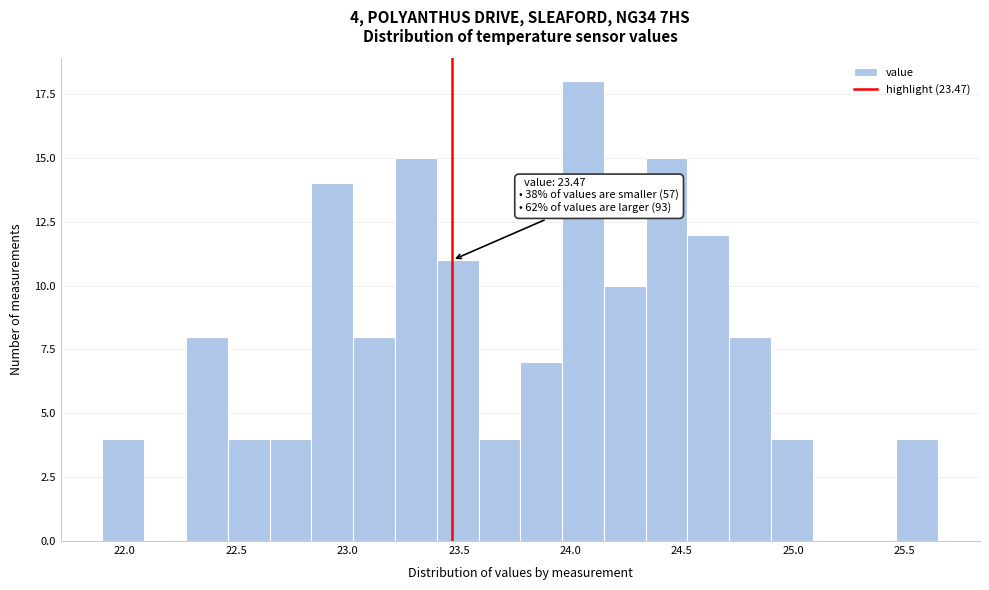

Around what value on the x-axis is the tallest bar? Give the approximate position of its centre, as read against the axis.

24.05